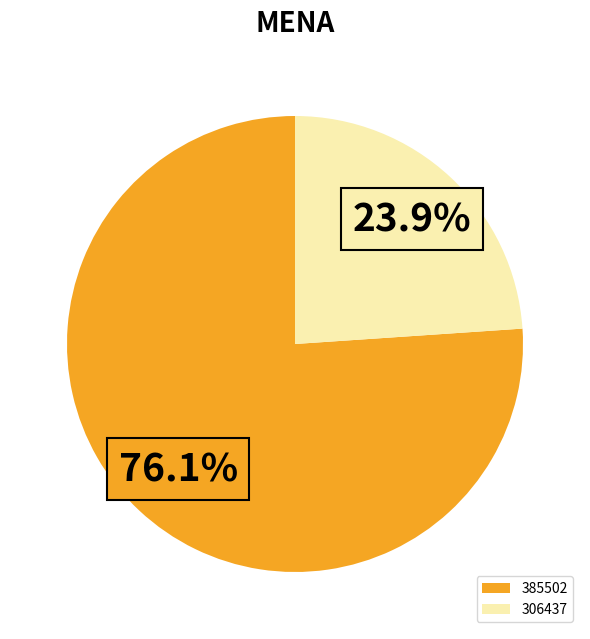

What is the total percentage of 385502 and 306437?

100.0%